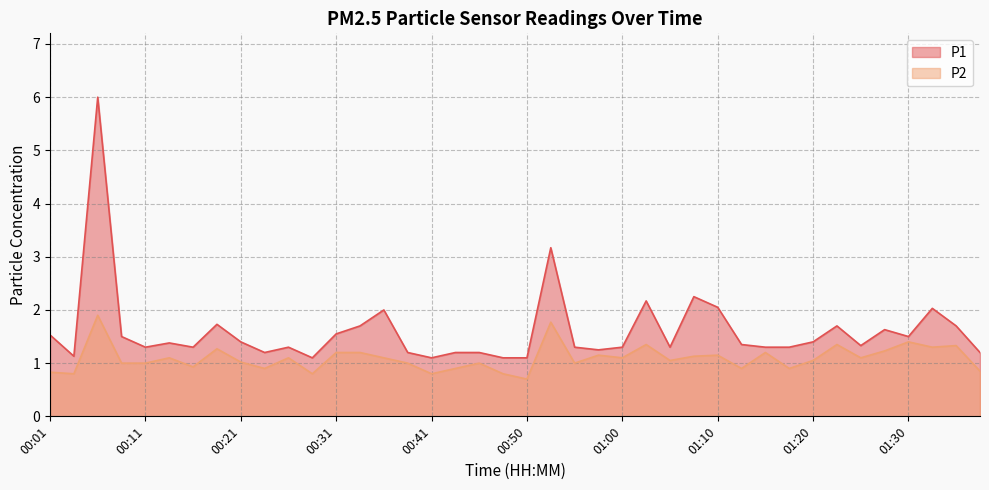

In P1, how many points are lower than both neighbors (excluding endpoints)?

10